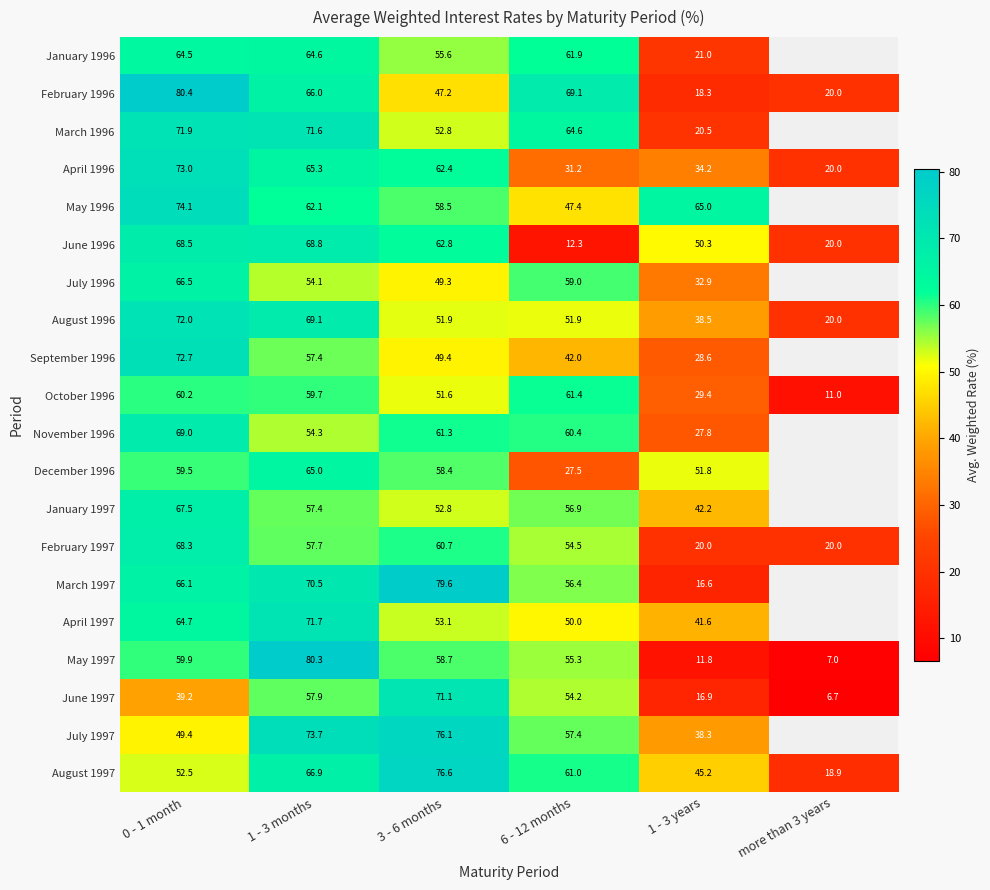

Between 0 - 1 month and 1 - 3 months, which is larger?

1 - 3 months